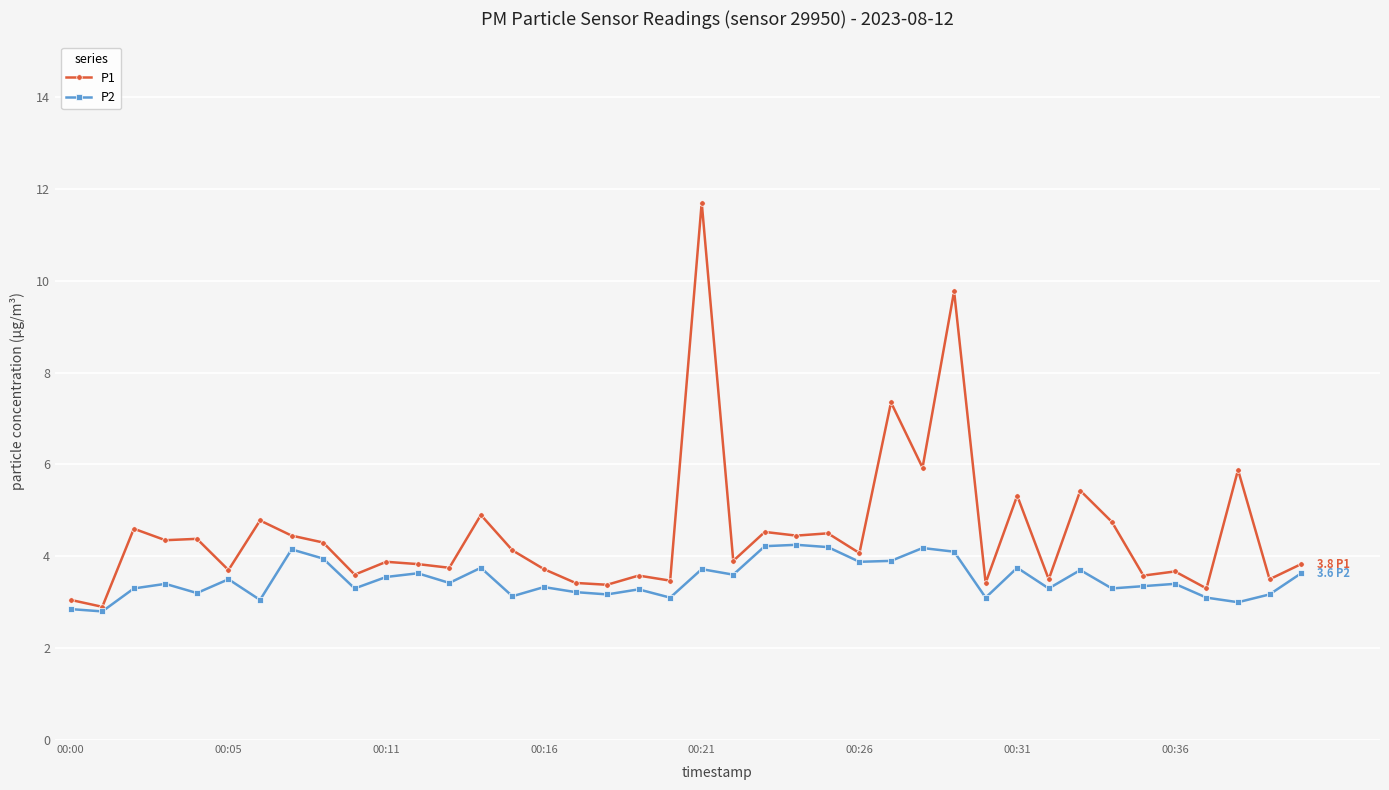

Which series has the largest total across all categories?

P1